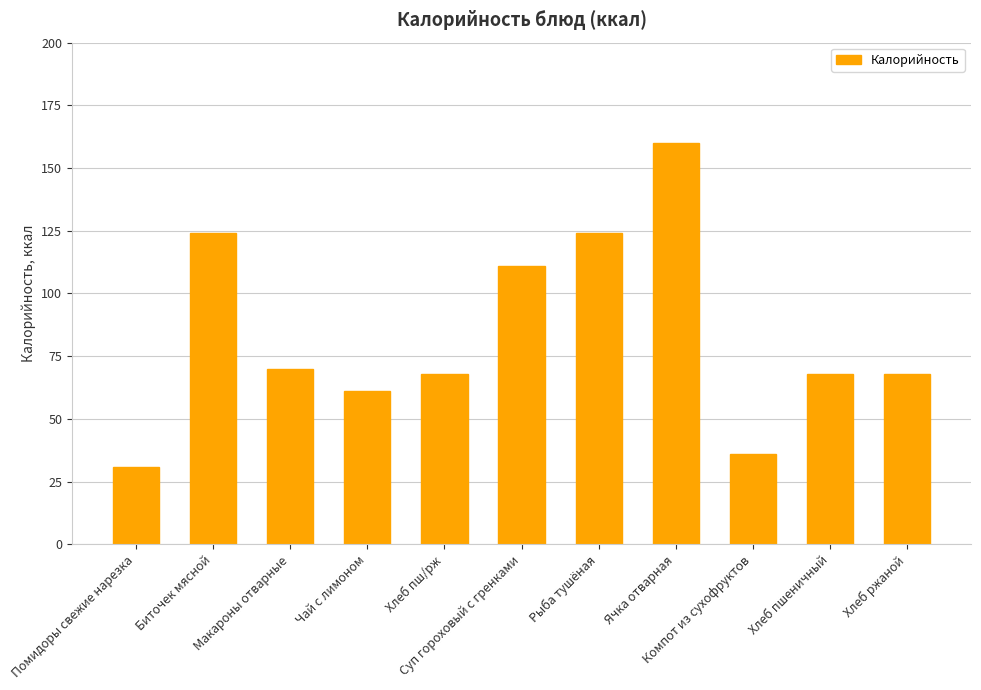

What is the ratio of the value at Чай с лимоном to the value at Ячка отварная?

0.4